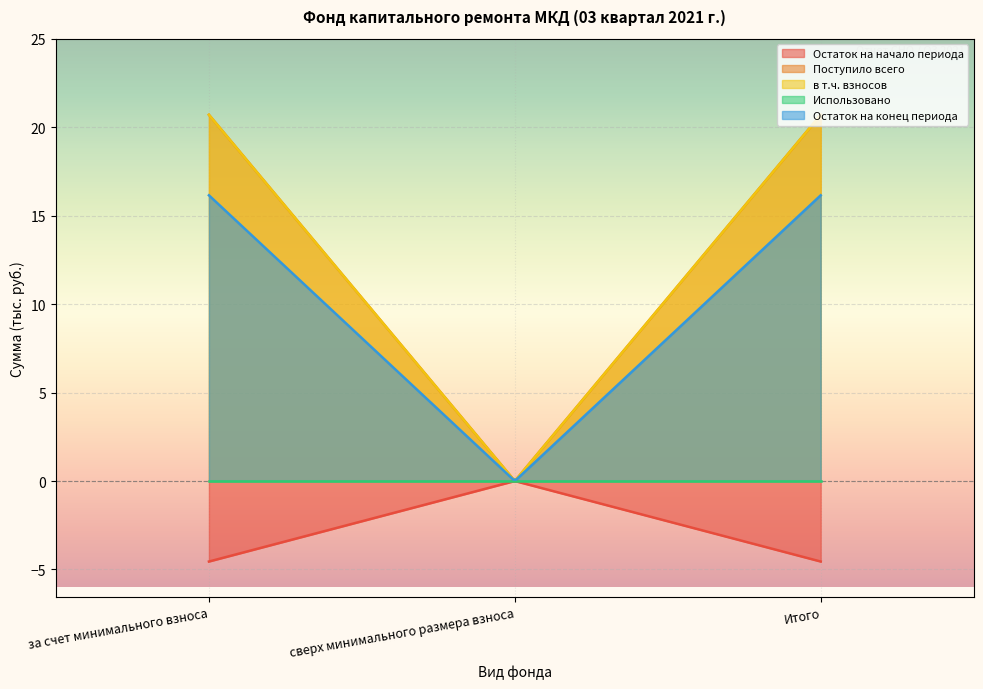

Where is в т.ч. взносов nearest to the value 10?

сверх минимального размера взноса